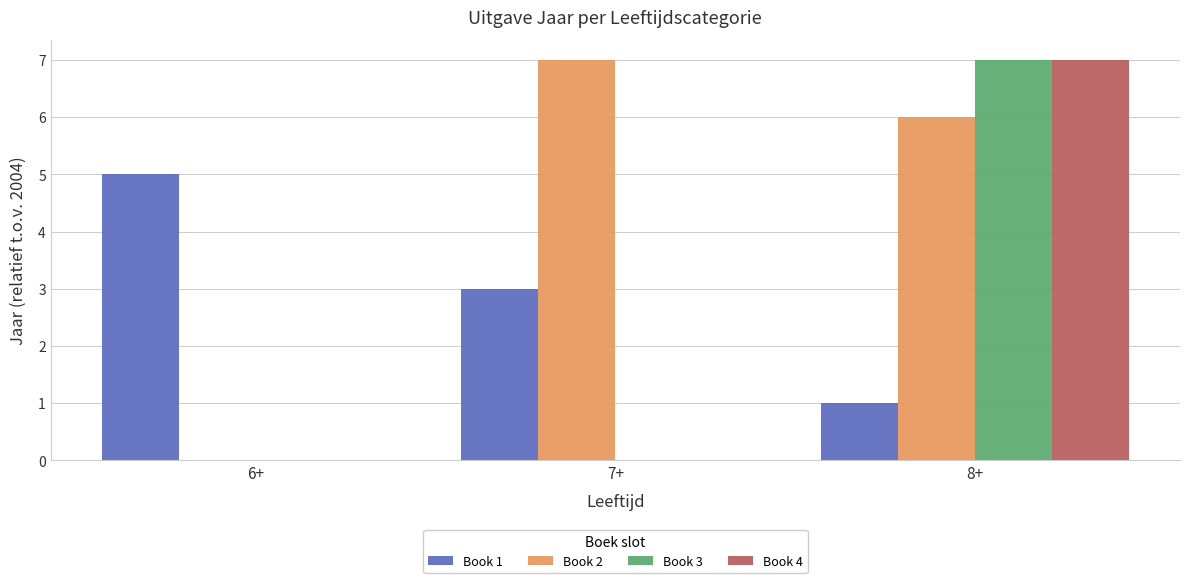

Count the number of categories in the chart.

3